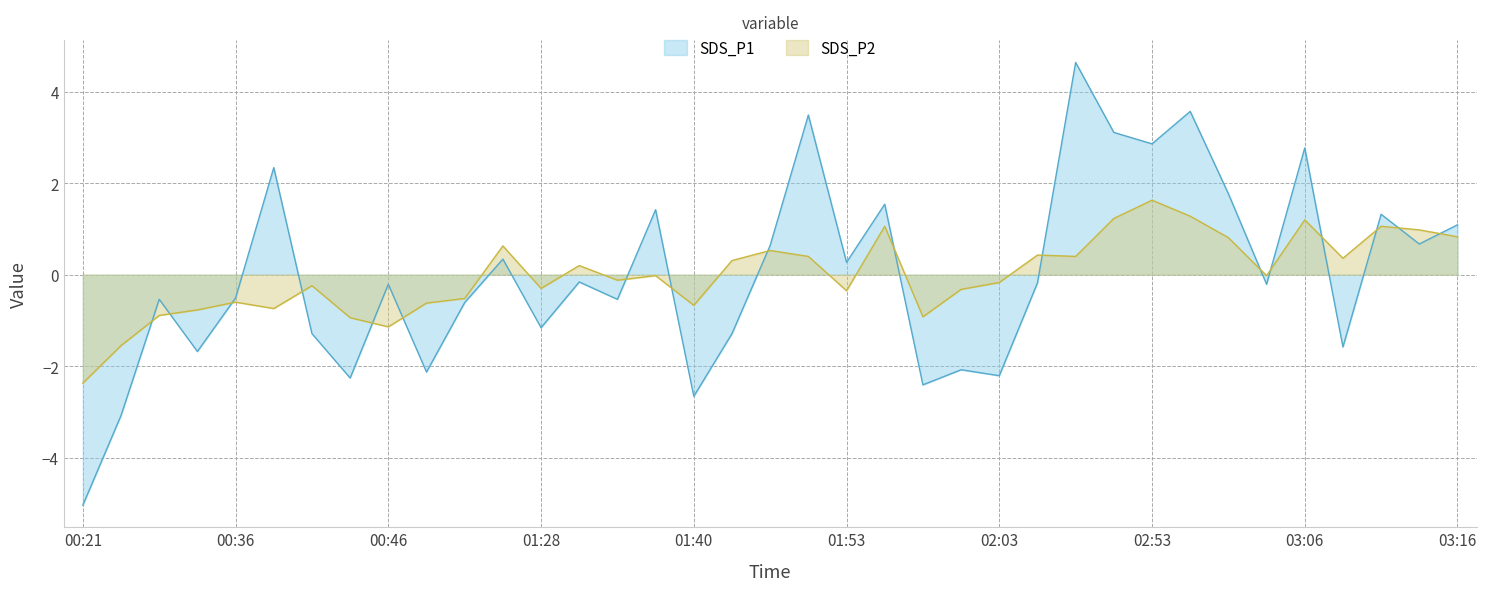

Reading right to left, extract all data points from this chart.

SDS_P1: 03:16=1.1	03:13=0.7	03:11=1.3	03:08=-1.6	03:06=2.8	03:03=-0.2	03:01=1.8	02:58=3.6	02:53=2.9	02:50=3.1	02:10=4.6	02:05=-0.2	02:03=-2.2	02:00=-2.1	01:58=-2.4	01:55=1.5	01:53=0.3	01:48=3.5	01:45=0.6	01:43=-1.3	01:40=-2.7	01:38=1.4	01:33=-0.5	01:31=-0.2	01:28=-1.2	01:26=0.3	00:54=-0.6	00:51=-2.1	00:46=-0.2	00:43=-2.3	00:41=-1.3	00:38=2.3	00:36=-0.5	00:33=-1.7	00:26=-0.5	00:23=-3.1	00:21=-5.0
SDS_P2: 03:16=0.8	03:13=1.0	03:11=1.1	03:08=0.4	03:06=1.2	03:03=-0.0	03:01=0.8	02:58=1.3	02:53=1.6	02:50=1.2	02:10=0.4	02:05=0.4	02:03=-0.2	02:00=-0.3	01:58=-0.9	01:55=1.1	01:53=-0.4	01:48=0.4	01:45=0.5	01:43=0.3	01:40=-0.7	01:38=-0.0	01:33=-0.1	01:31=0.2	01:28=-0.3	01:26=0.6	00:54=-0.5	00:51=-0.6	00:46=-1.1	00:43=-0.9	00:41=-0.2	00:38=-0.7	00:36=-0.6	00:33=-0.8	00:26=-0.9	00:23=-1.6	00:21=-2.4